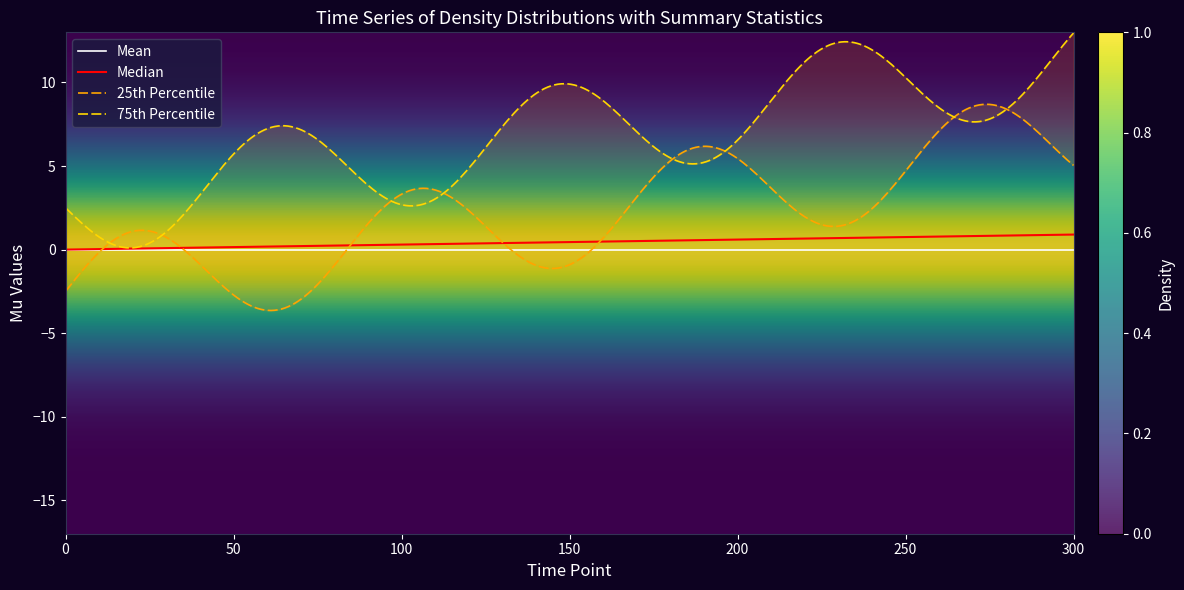

How many lines are shown in the chart?

1